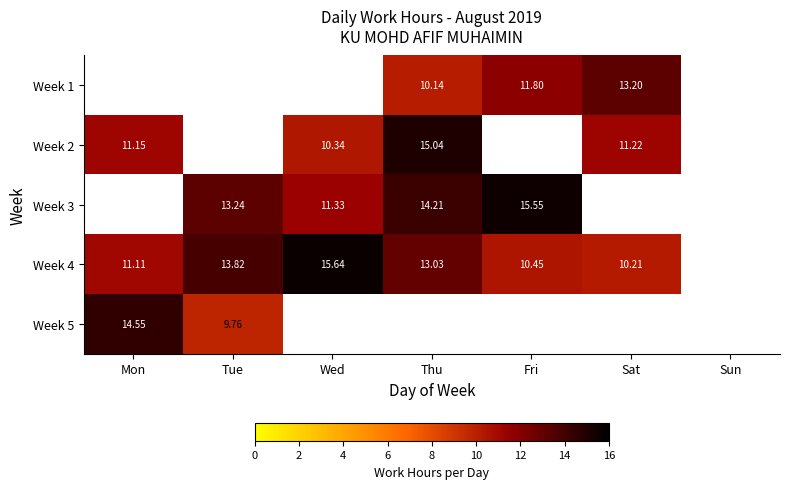

The Week 1 series shows 5.5 at Thu. True or false?

False